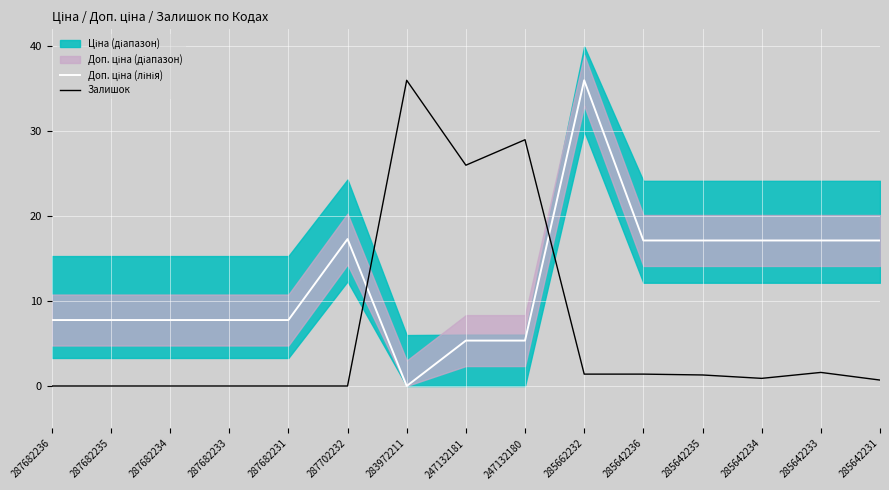

What is the difference between the highest and lowest values at 247132180?

23.7